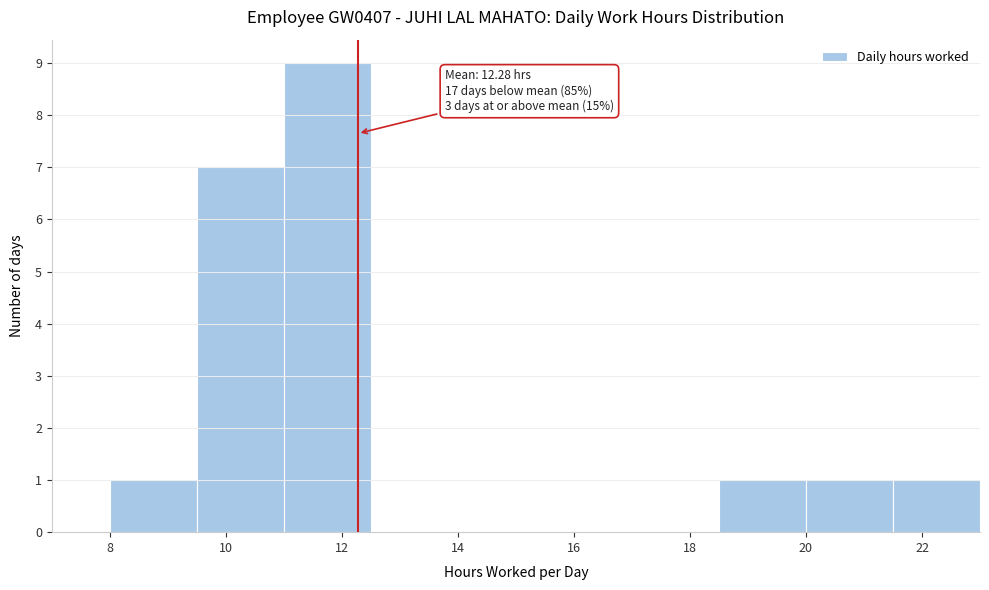

Which range on the x-axis has the tallest bar?

11.0 to 12.5